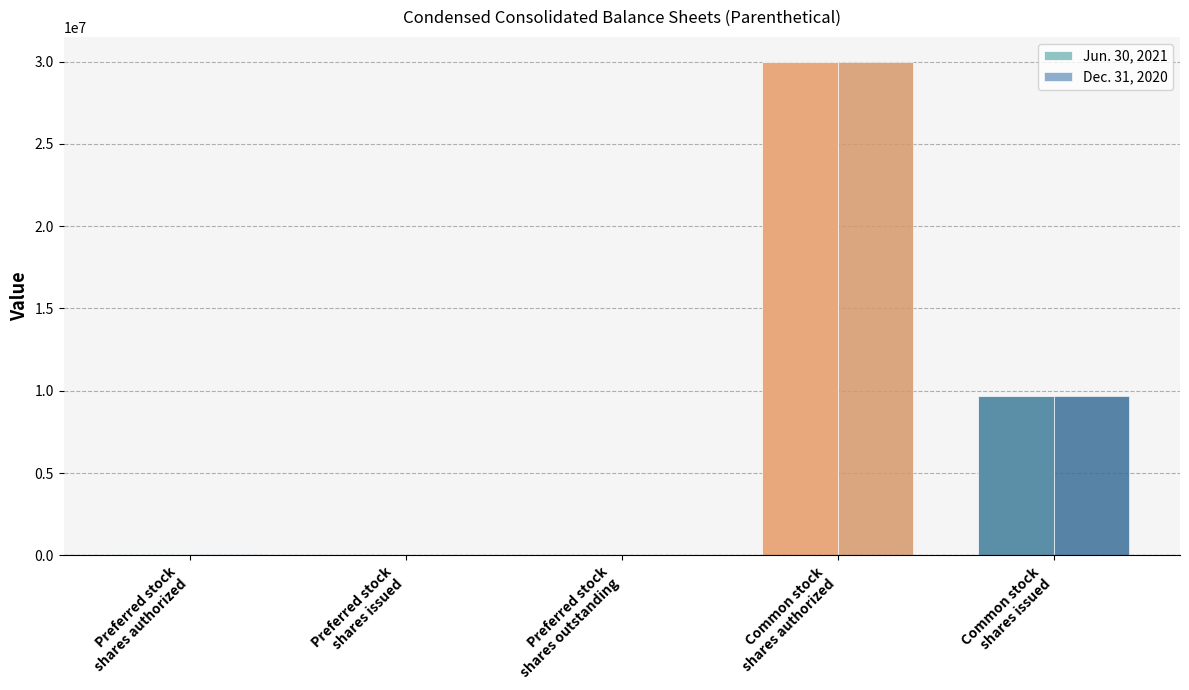

The value of Dec. 31, 2020 at Preferred stock
shares authorized is 100000. True or false?

True